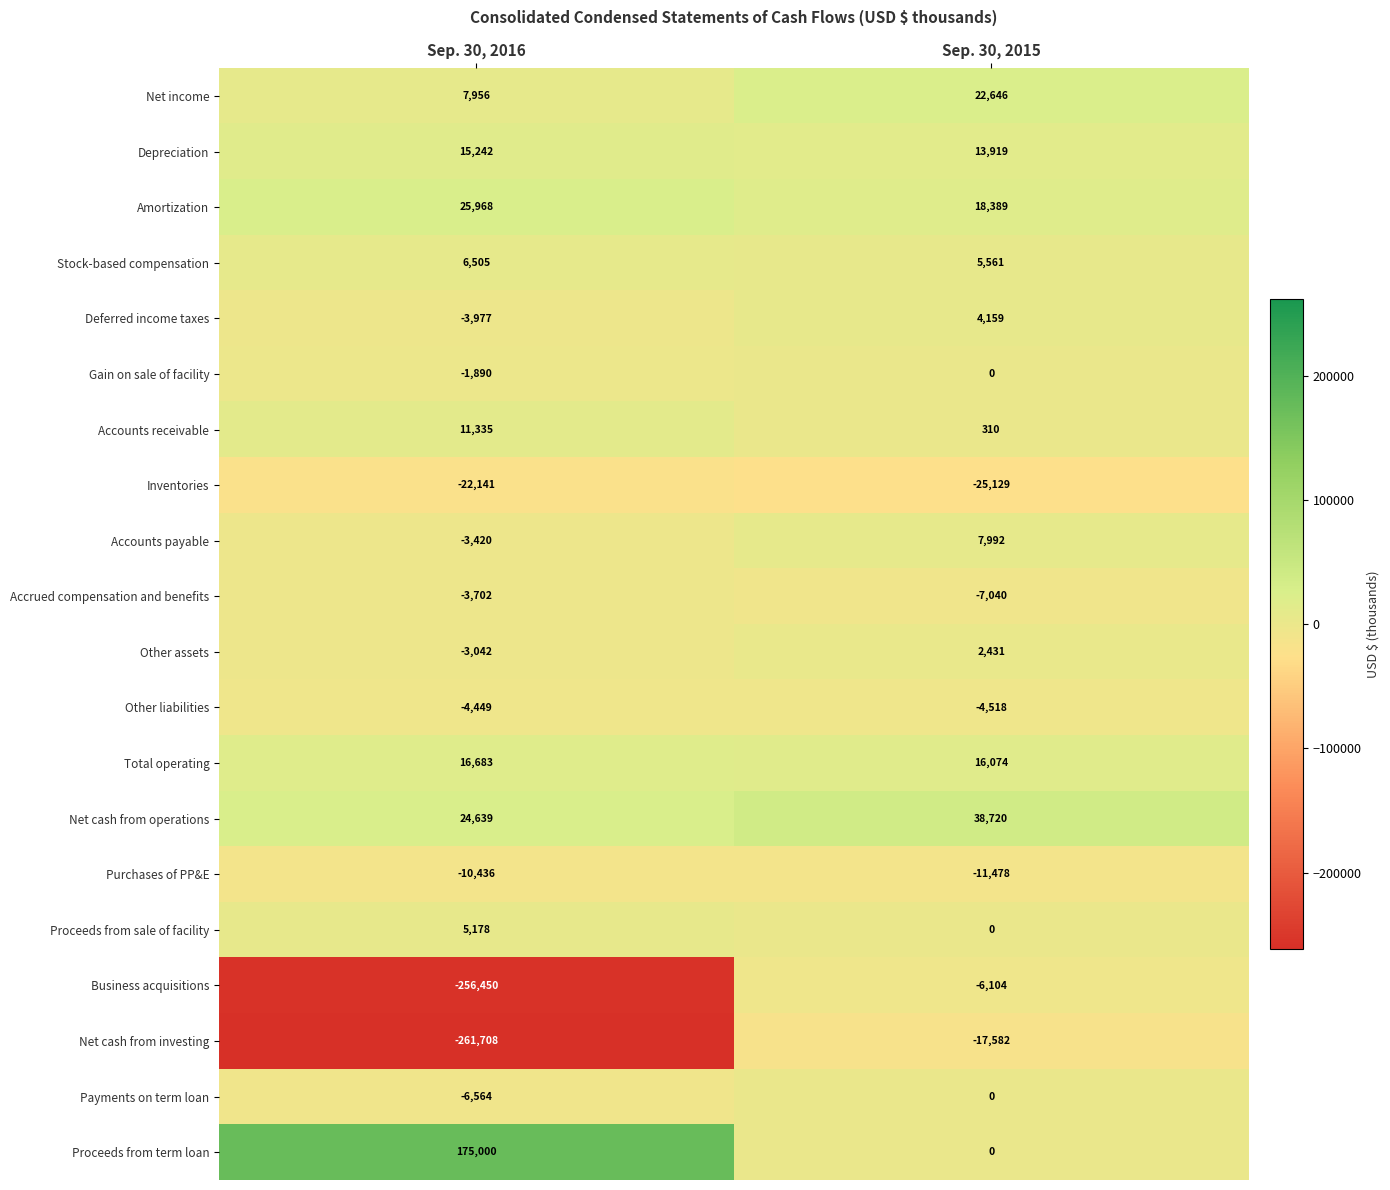

What is the smallest value displayed?

-261708